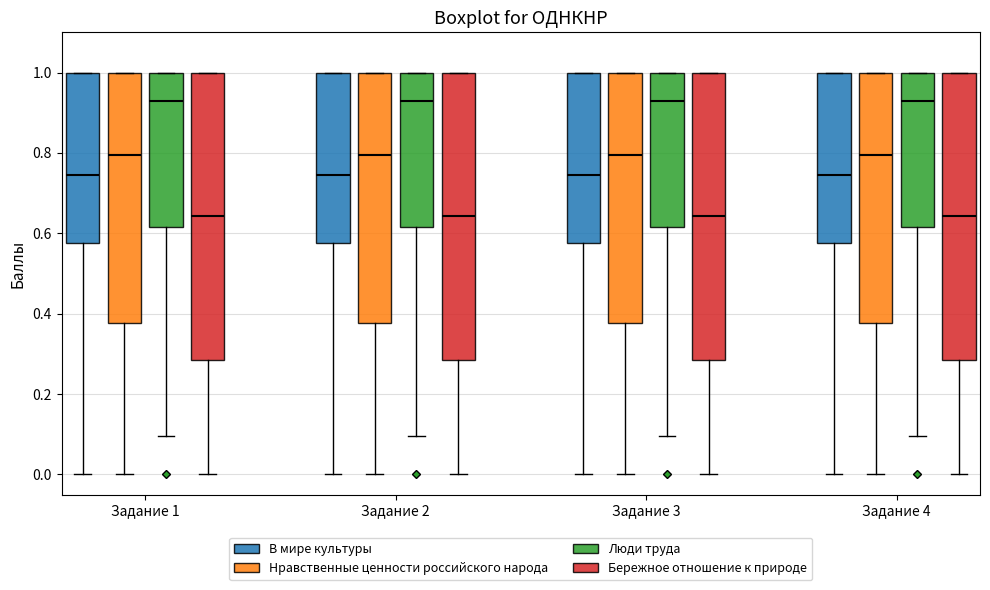

Reading left to right, transcribe this box plot: for each box, give where its median line is, the range the box spans, and where its two whiskers end, as read against the y-axis. The values are not printed on the chart, so give them approximately, as read against the axis.

Задание 1 (В мире культуры): median 0.74, box 0.58 to 1.00, whiskers 0.00 to 1.00
Задание 1 (Нравственные ценности российского народа): median 0.80, box 0.38 to 1.00, whiskers 0.00 to 1.00
Задание 1 (Люди труда): median 0.92, box 0.62 to 1.00, whiskers 0.10 to 1.00
Задание 1 (Бережное отношение к природе): median 0.64, box 0.28 to 1.00, whiskers 0.00 to 1.00
Задание 2 (В мире культуры): median 0.74, box 0.58 to 1.00, whiskers 0.00 to 1.00
Задание 2 (Нравственные ценности российского народа): median 0.80, box 0.38 to 1.00, whiskers 0.00 to 1.00
Задание 2 (Люди труда): median 0.92, box 0.62 to 1.00, whiskers 0.10 to 1.00
Задание 2 (Бережное отношение к природе): median 0.64, box 0.28 to 1.00, whiskers 0.00 to 1.00
Задание 3 (В мире культуры): median 0.74, box 0.58 to 1.00, whiskers 0.00 to 1.00
Задание 3 (Нравственные ценности российского народа): median 0.80, box 0.38 to 1.00, whiskers 0.00 to 1.00
Задание 3 (Люди труда): median 0.92, box 0.62 to 1.00, whiskers 0.10 to 1.00
Задание 3 (Бережное отношение к природе): median 0.64, box 0.28 to 1.00, whiskers 0.00 to 1.00
Задание 4 (В мире культуры): median 0.74, box 0.58 to 1.00, whiskers 0.00 to 1.00
Задание 4 (Нравственные ценности российского народа): median 0.80, box 0.38 to 1.00, whiskers 0.00 to 1.00
Задание 4 (Люди труда): median 0.92, box 0.62 to 1.00, whiskers 0.10 to 1.00
Задание 4 (Бережное отношение к природе): median 0.64, box 0.28 to 1.00, whiskers 0.00 to 1.00